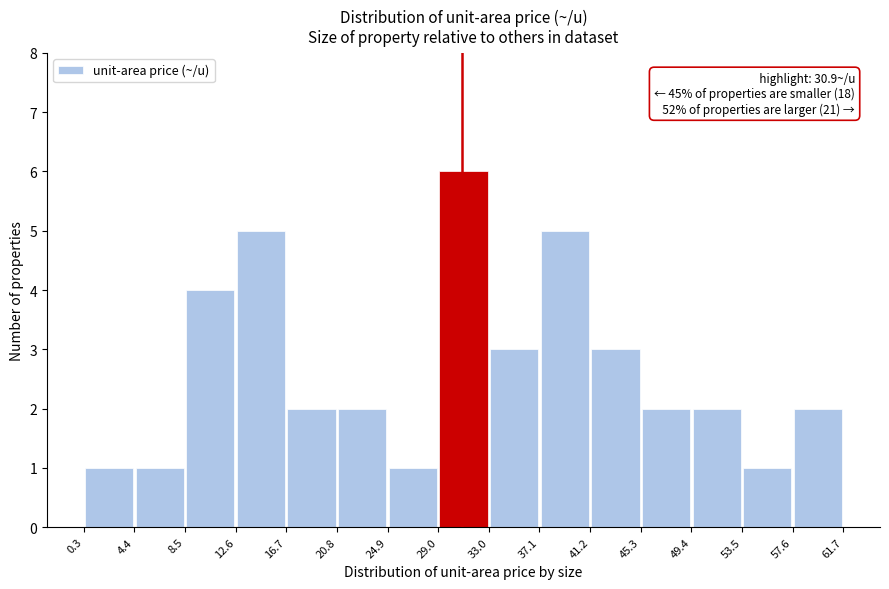

Over which range of the x-axis is the bar tallest?

29.0 to 33.0